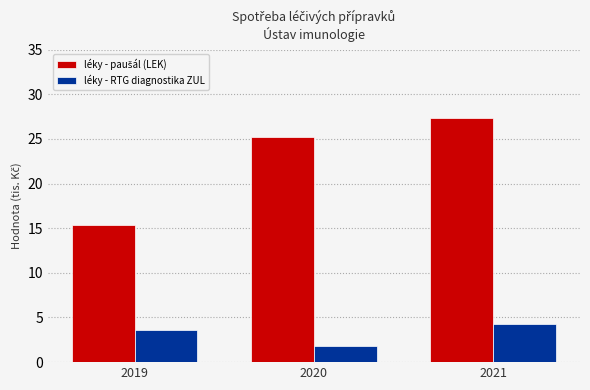

What value does the léky - RTG diagnostika ZUL series have at 2019?

3.6